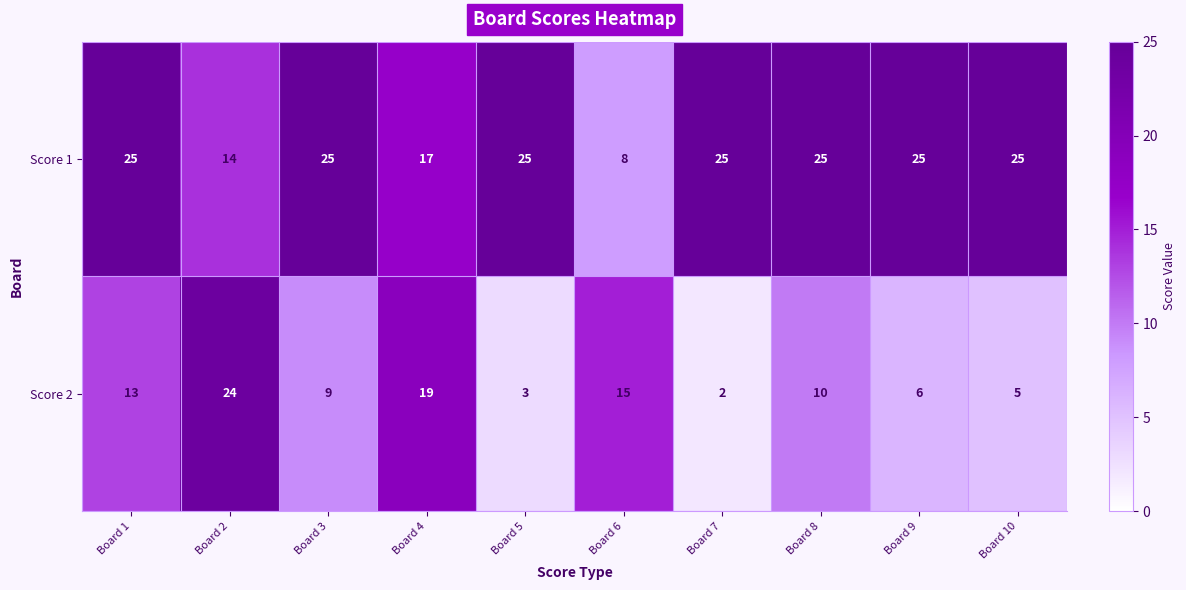

What is the greatest value displayed?

25